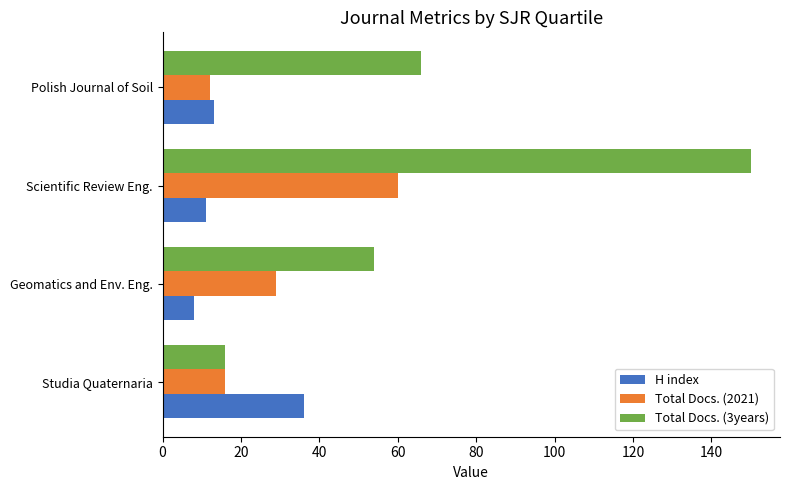

The H index series shows 11 at Scientific Review Eng.. True or false?

True